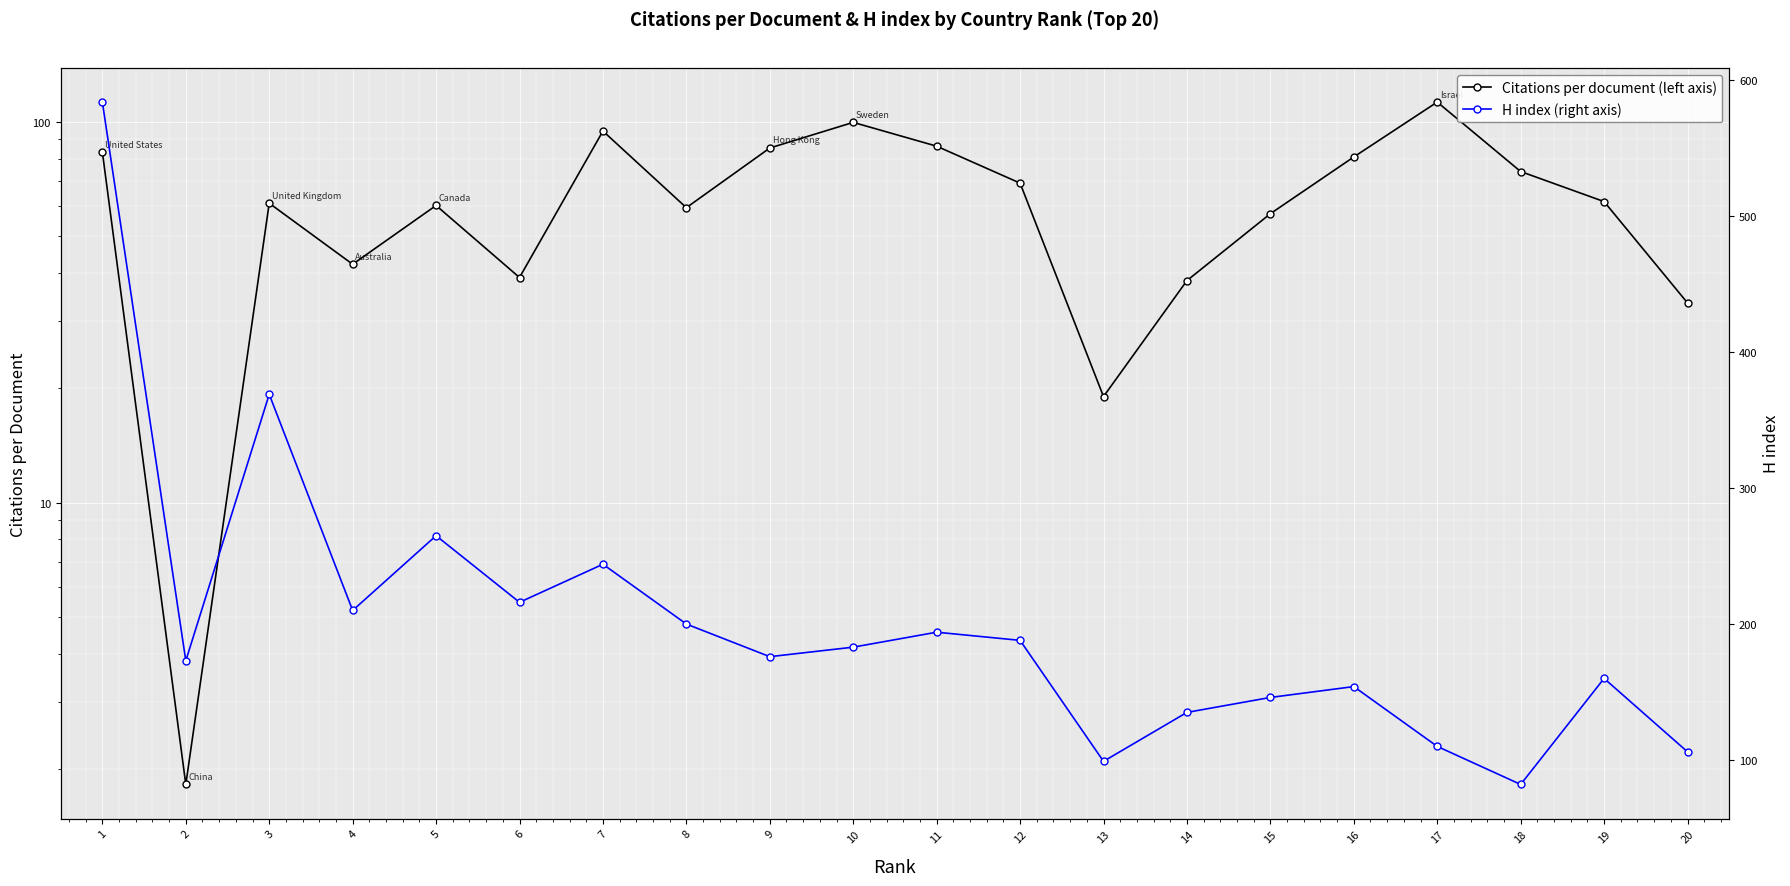

What are all the series names shown in the legend?

Citations per document (left axis), H index (right axis)